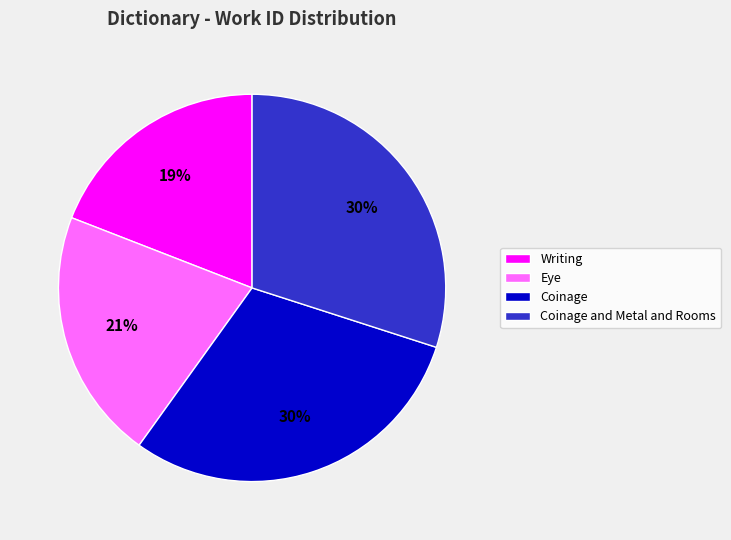

Do Coinage and Metal and Rooms and Eye together represent more than half of the pie?

Yes